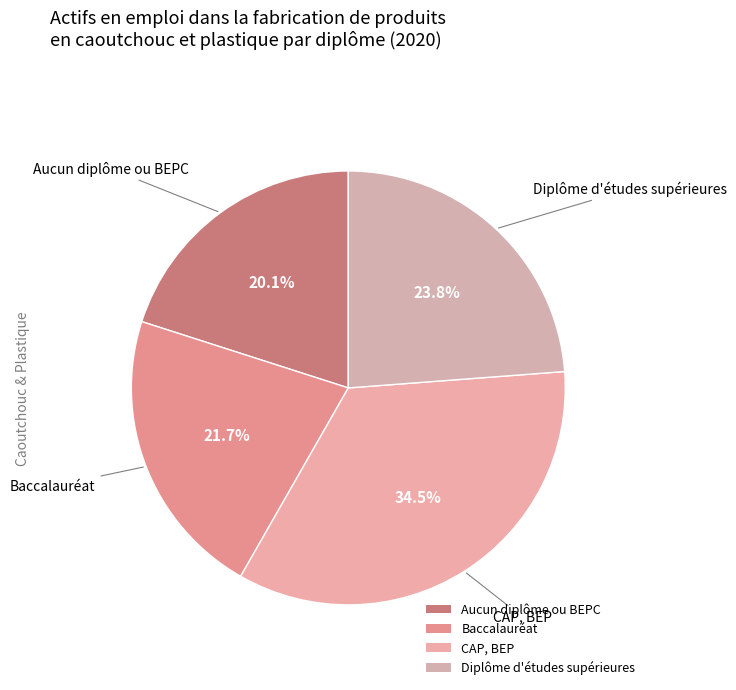

Which category has the smallest portion of the pie?

Aucun diplôme ou BEPC